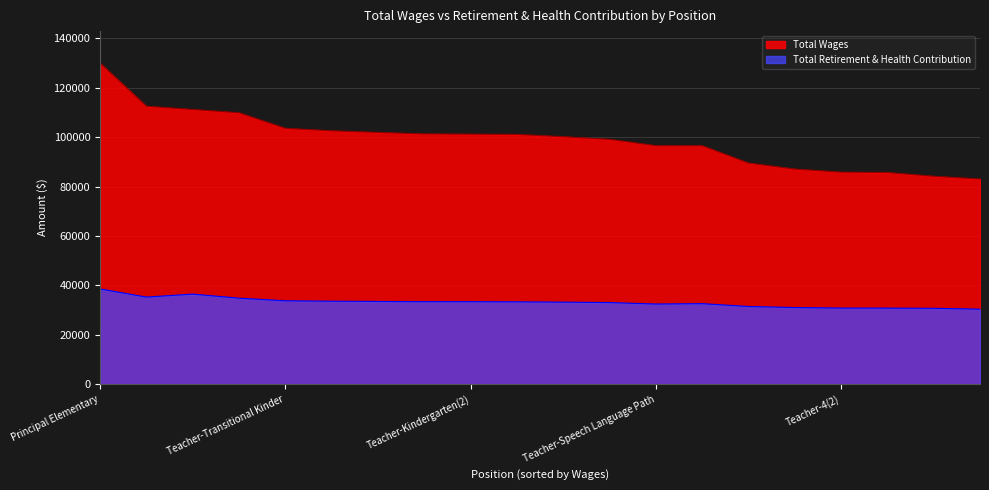

What is the difference between the maximum and second lowest values in the Total Retirement & Health Contribution series?

7844